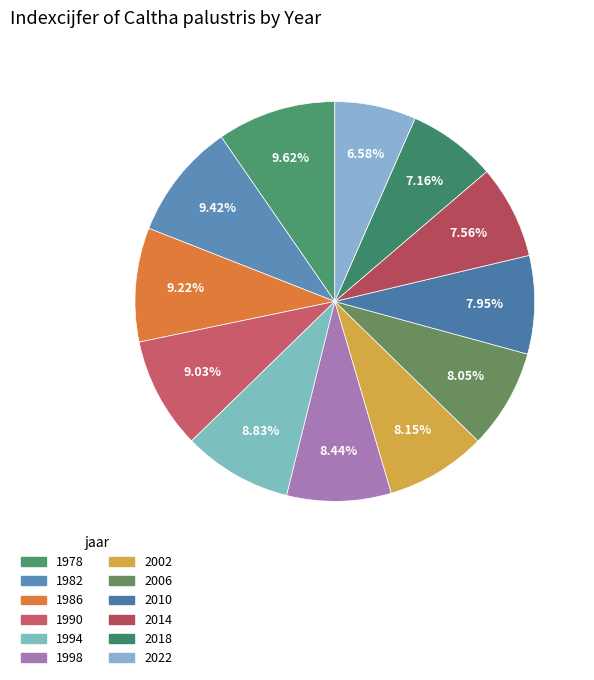

To the nearest percent, what portion does 2018 represent?

7%